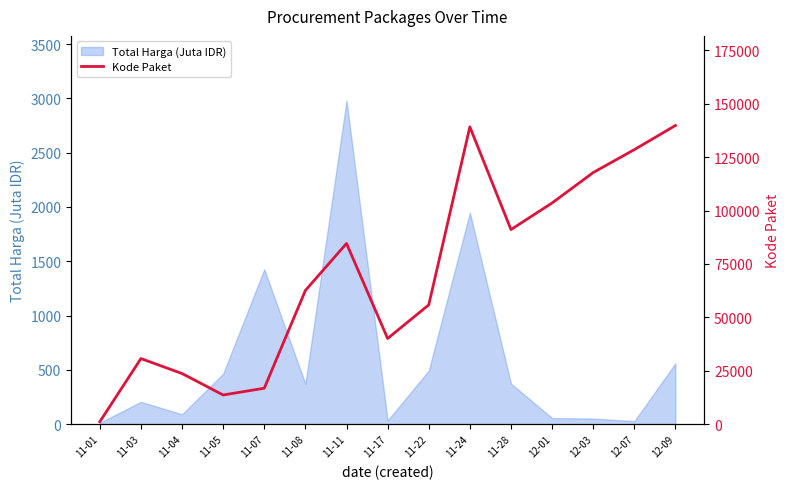

What is the ratio of the value at 11-05 to the value at 11-11?

0.2